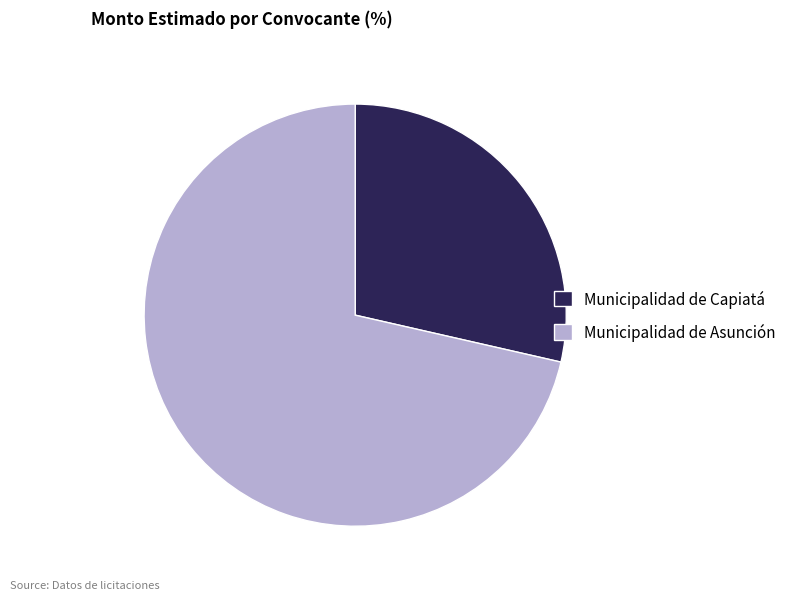

The Municipalidad de Capiatá slice represents 29% of the pie. True or false?

True